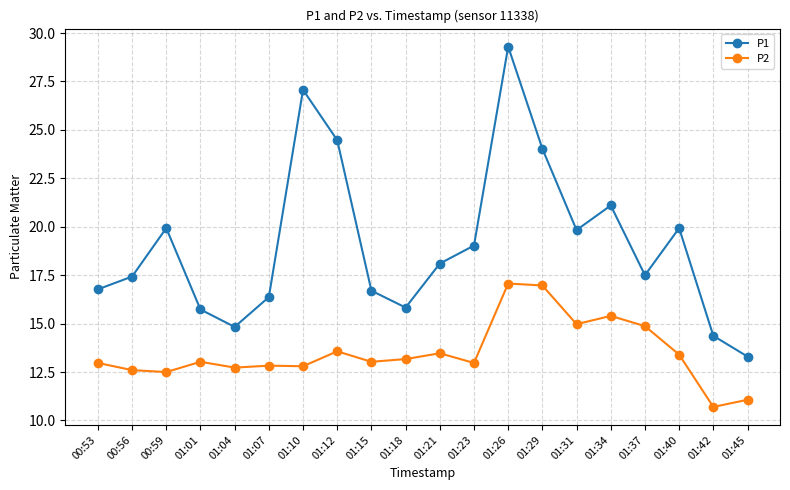

Count the number of categories in the chart.

20